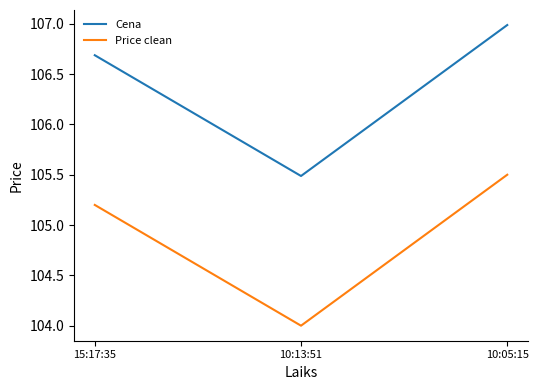

Reading left to right, what are all the values shown in this chart?

Cena: 15:17:35=106.7	10:13:51=105.5	10:05:15=107.0
Price clean: 15:17:35=105.2	10:13:51=104.0	10:05:15=105.5